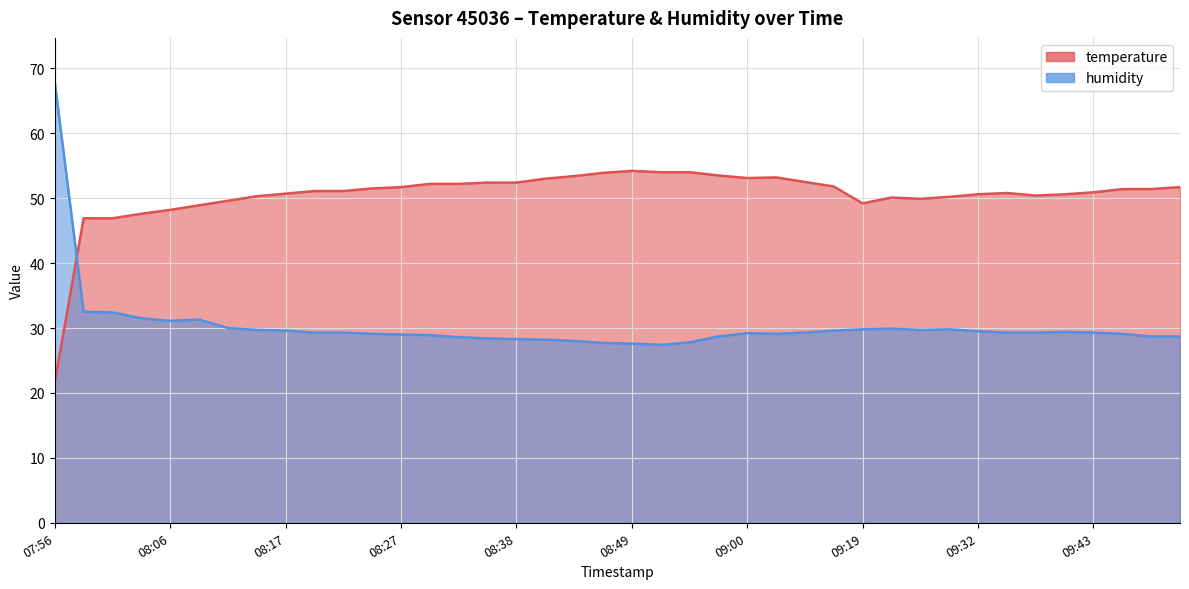

List the series in order of their peak value, lowest first.

temperature, humidity